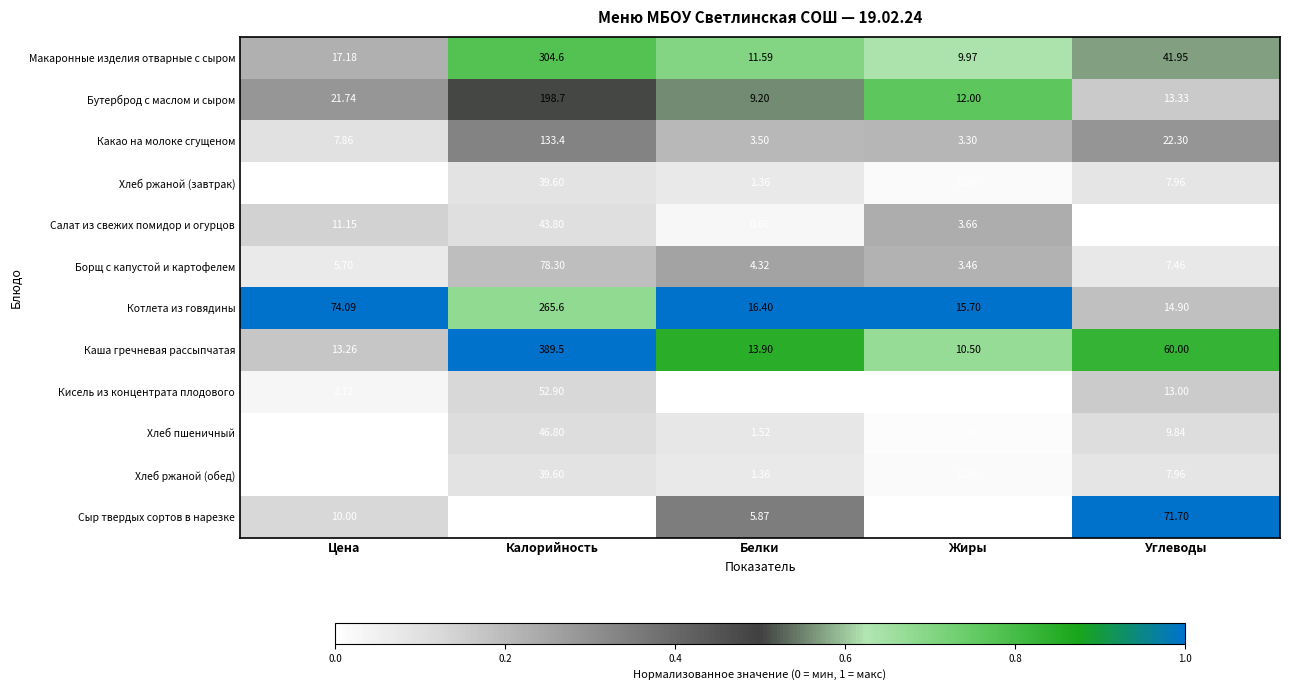

Which series has the widest spread of values?

Каша гречневая рассыпчатая